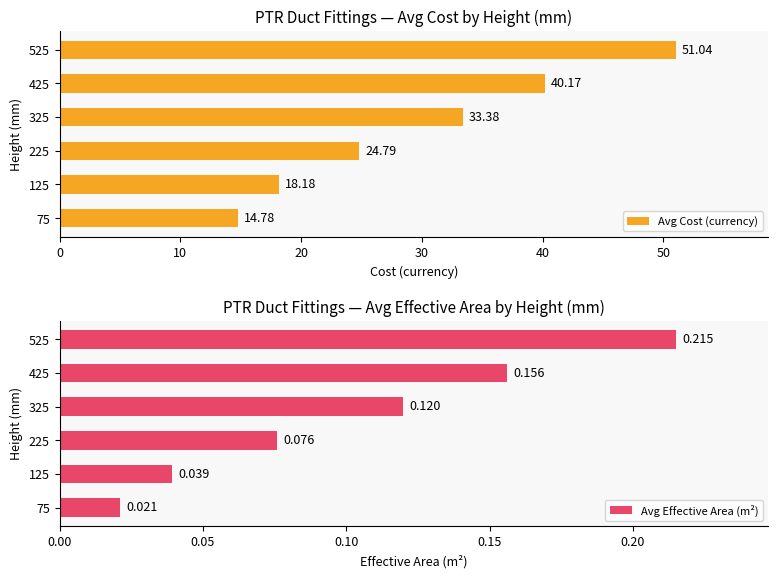

List the labels in order of Avg Cost (currency) value, smallest first.

75, 125, 225, 325, 425, 525